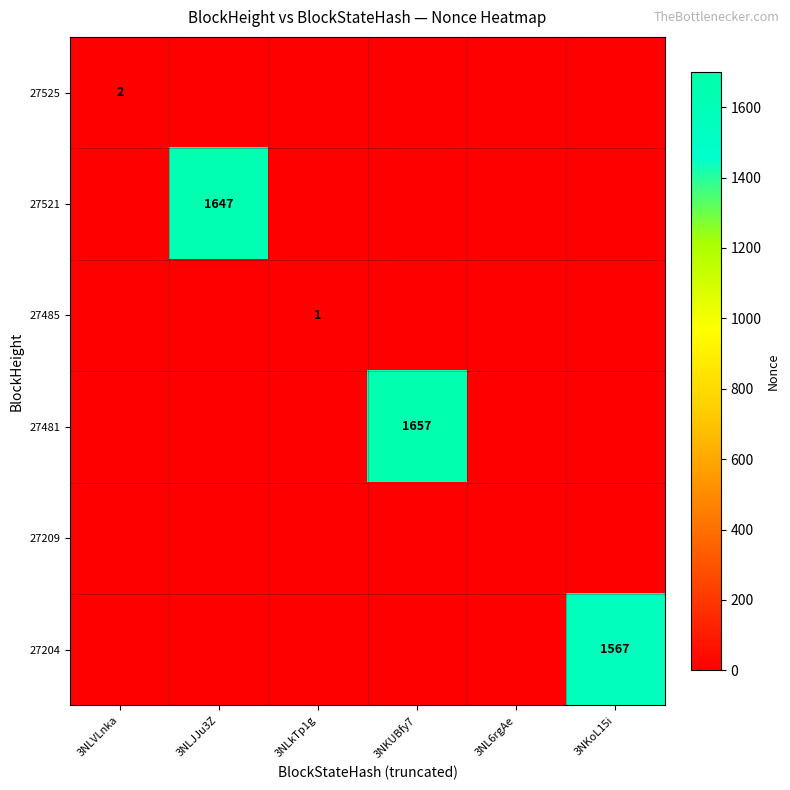

True or false: 27204 has a value of 1567 at 3NKoL15i.

True